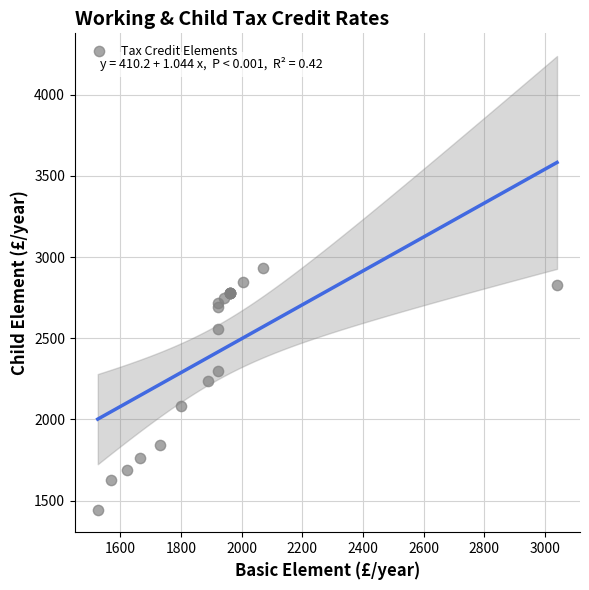

What Y value in the scatter plot is closest to 2190?

2235